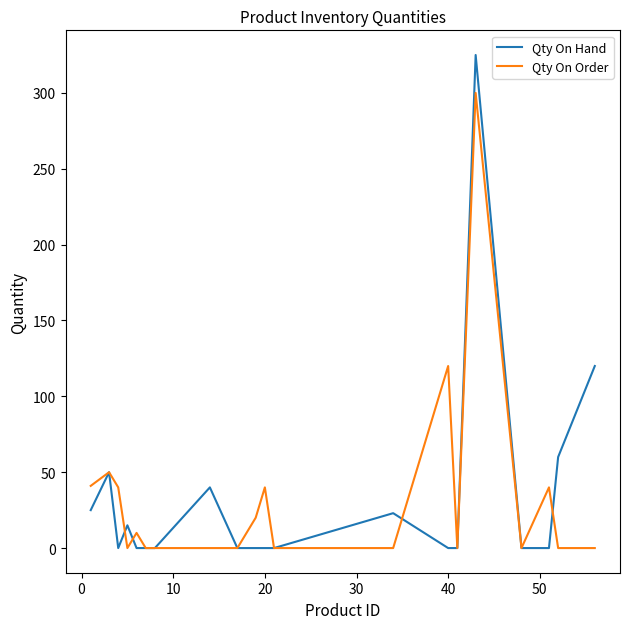

Which series has the widest spread of values?

Qty On Hand